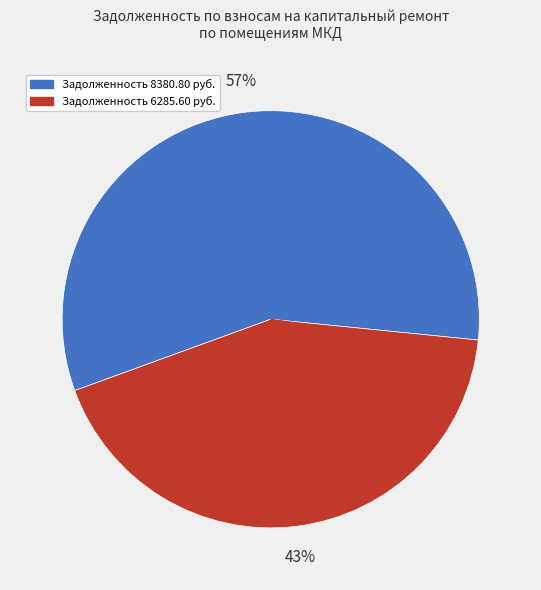

Is there any slice that represents more than half of the pie?

Yes